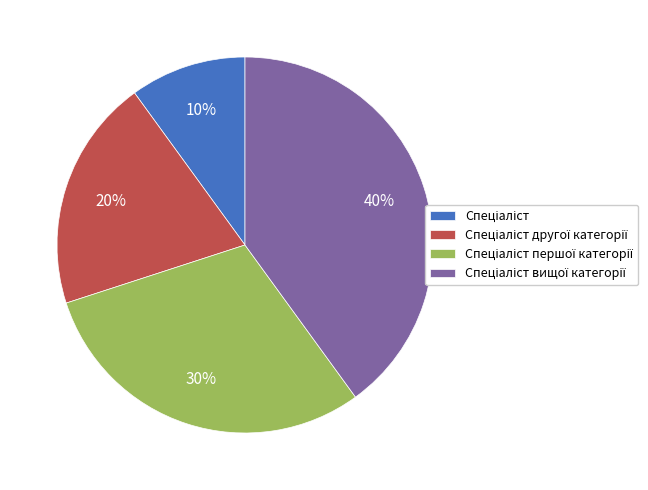

Does any single category account for the majority?

No